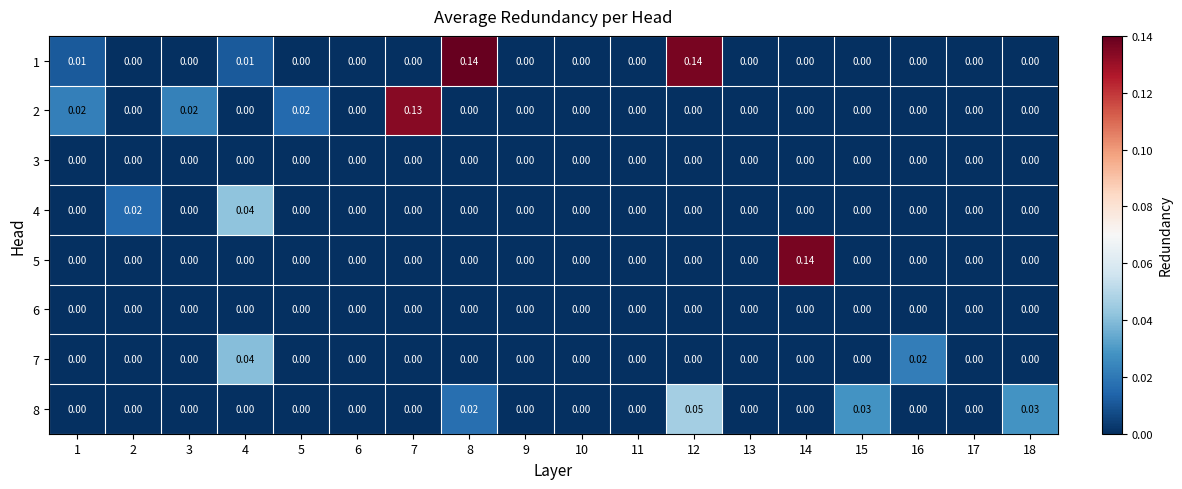

How many categories are shown in the chart?

18